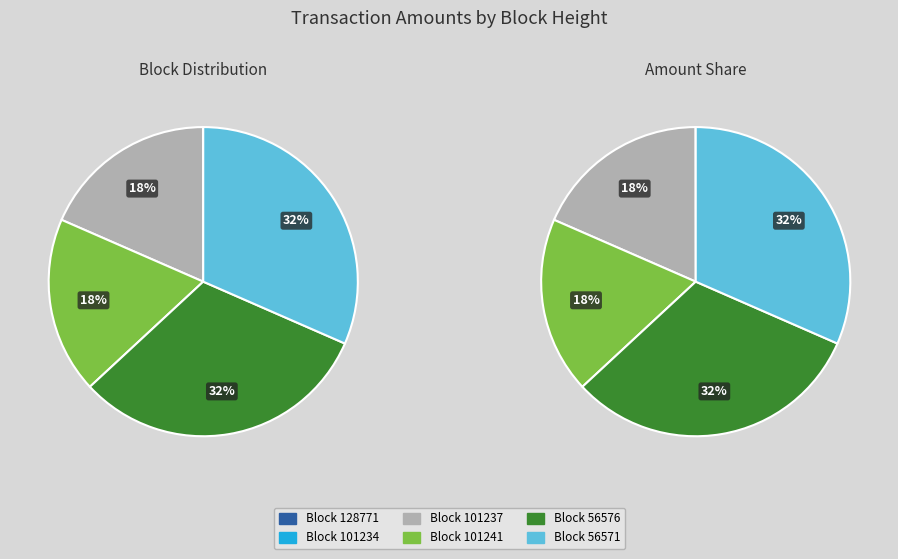

Is there a majority slice in this chart?

No